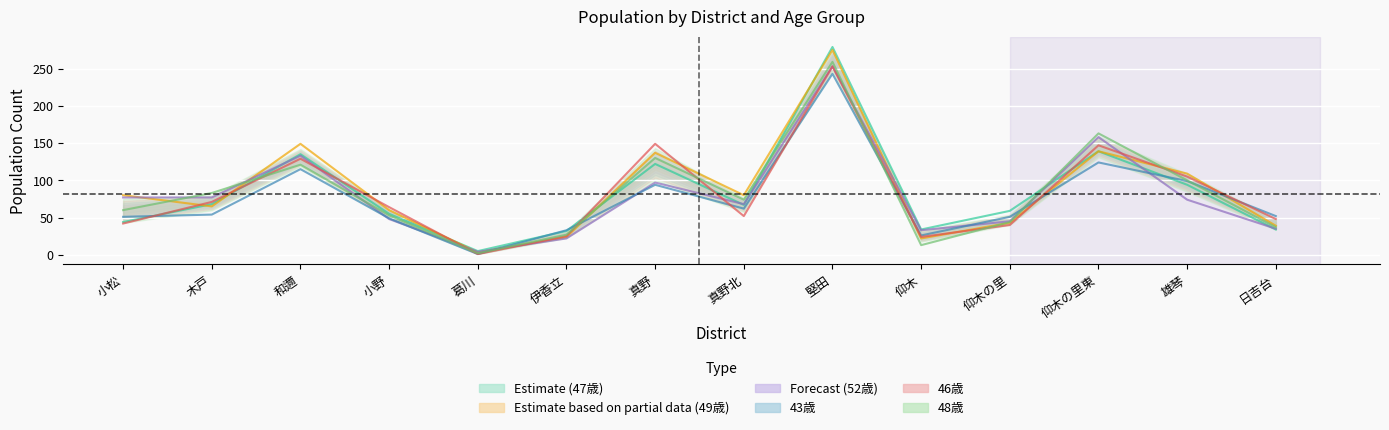

Reading left to right, transcribe all the data shown in this chart.

47歳: 44	68	135	55	5	32	122	67	279	34	59	139	94	34
49歳: 80	65	149	60	3	24	137	80	275	22	43	139	109	39
52歳: 77	77	133	48	4	22	97	68	253	33	45	158	74	35
43歳: 51	54	115	49	1	33	94	62	243	26	51	124	99	52
46歳: 42	71	129	64	1	25	149	52	253	24	40	147	105	48
48歳: 60	83	121	53	2	27	130	74	259	13	44	163	100	37